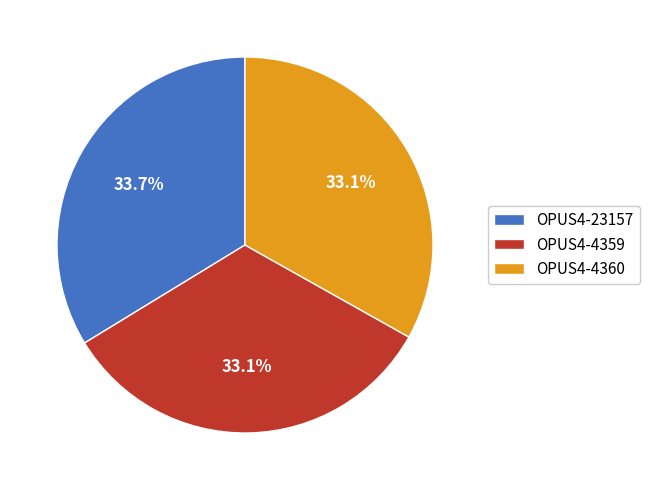

Is it true that OPUS4-4359 is 33% of the pie?

True